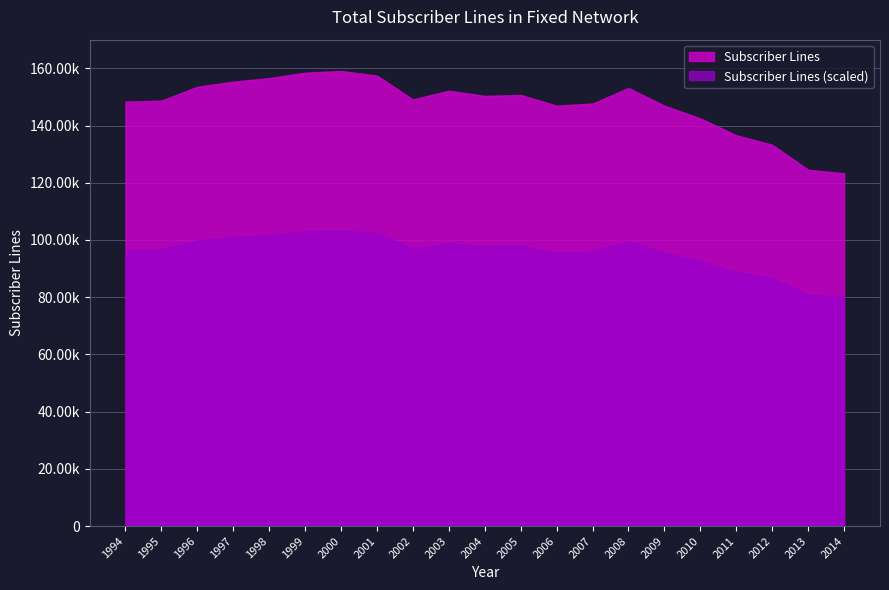

What is the approximate value at 2007?

147663